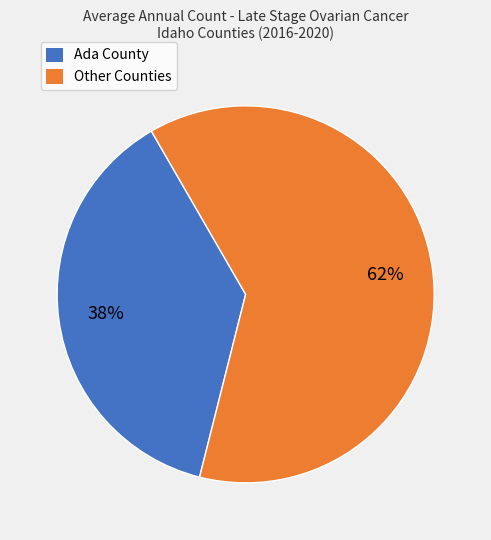

Is there any slice that represents more than half of the pie?

Yes